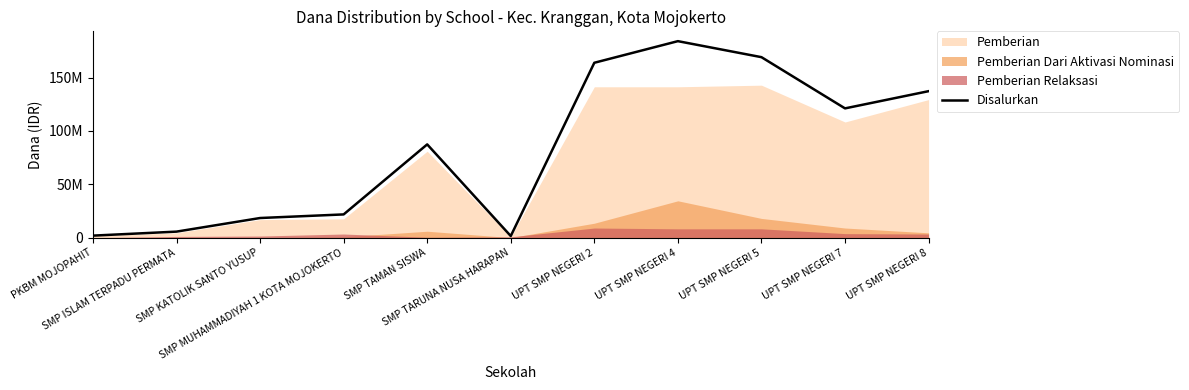

How many points are lower than both their immediate neighbors (excluding endpoints)?

2